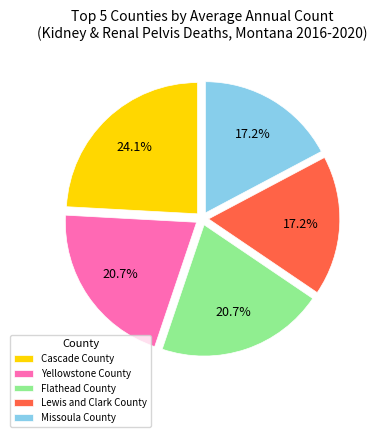

Is there any slice that represents more than half of the pie?

No